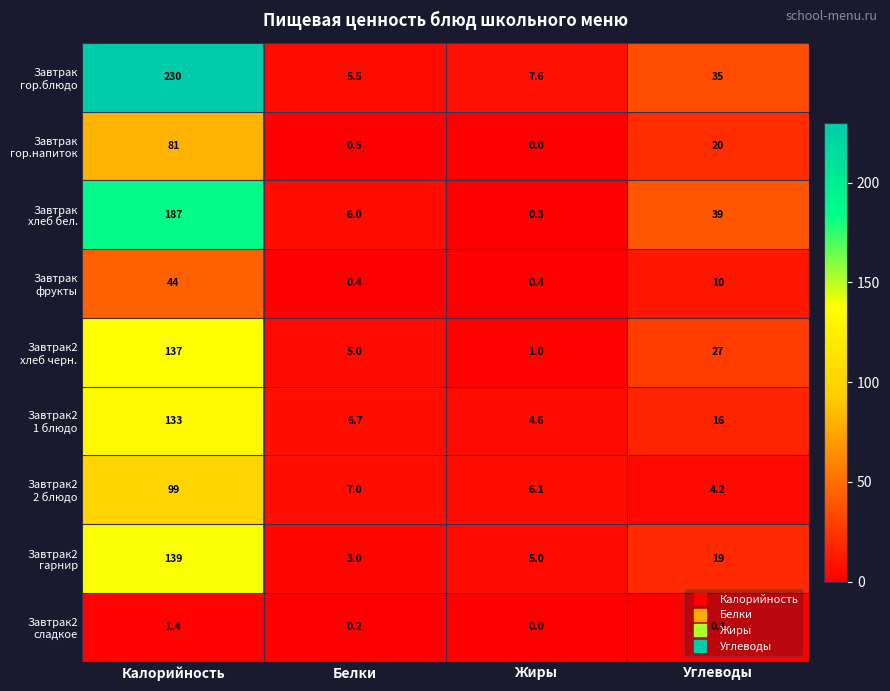

What is the total value across all series at Калорийность?

1051.4